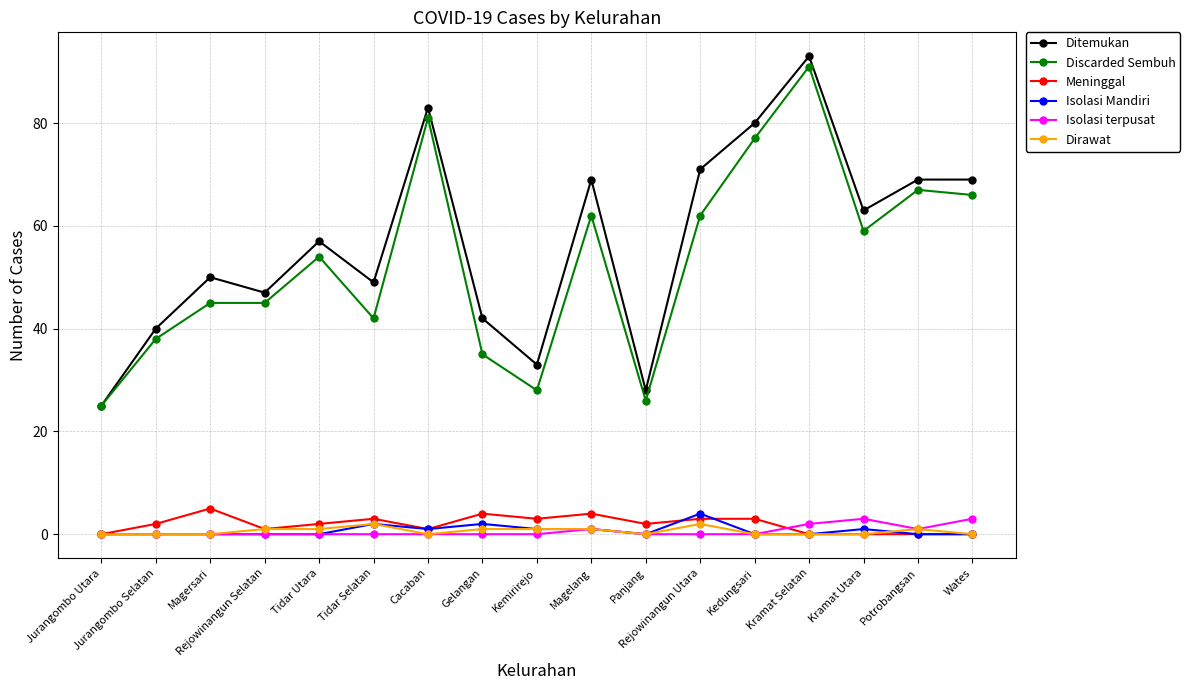

True or false: Dirawat and Discarded Sembuh cross at least once.

False